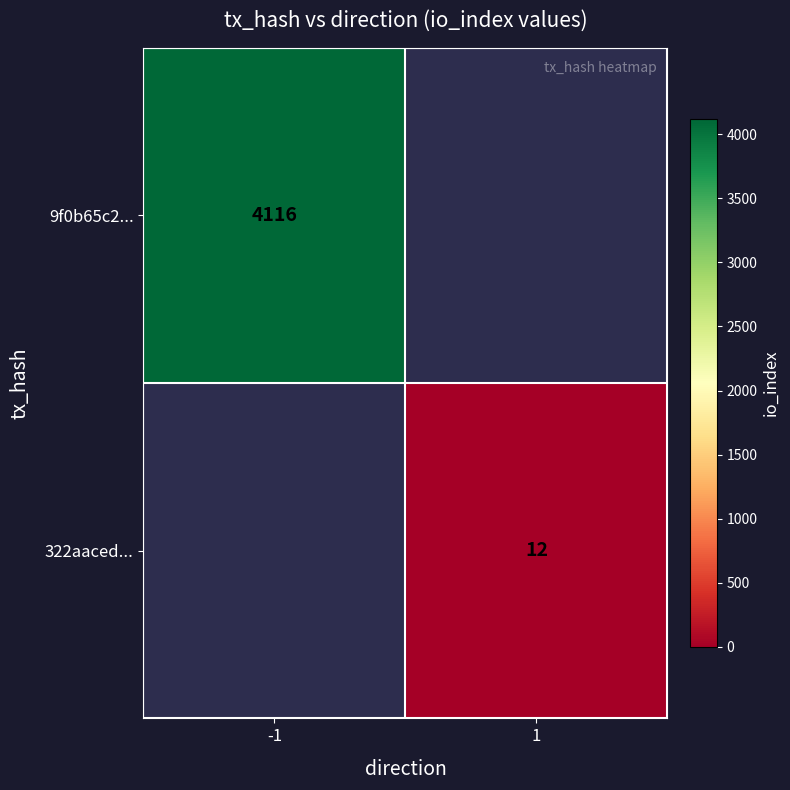

Which category has the lowest value across all series?

1